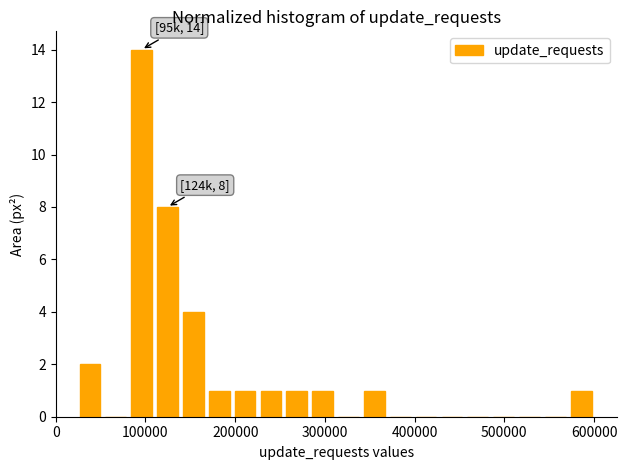

Read against the x-axis, roughly where is the centre of the tallest bar?

100000